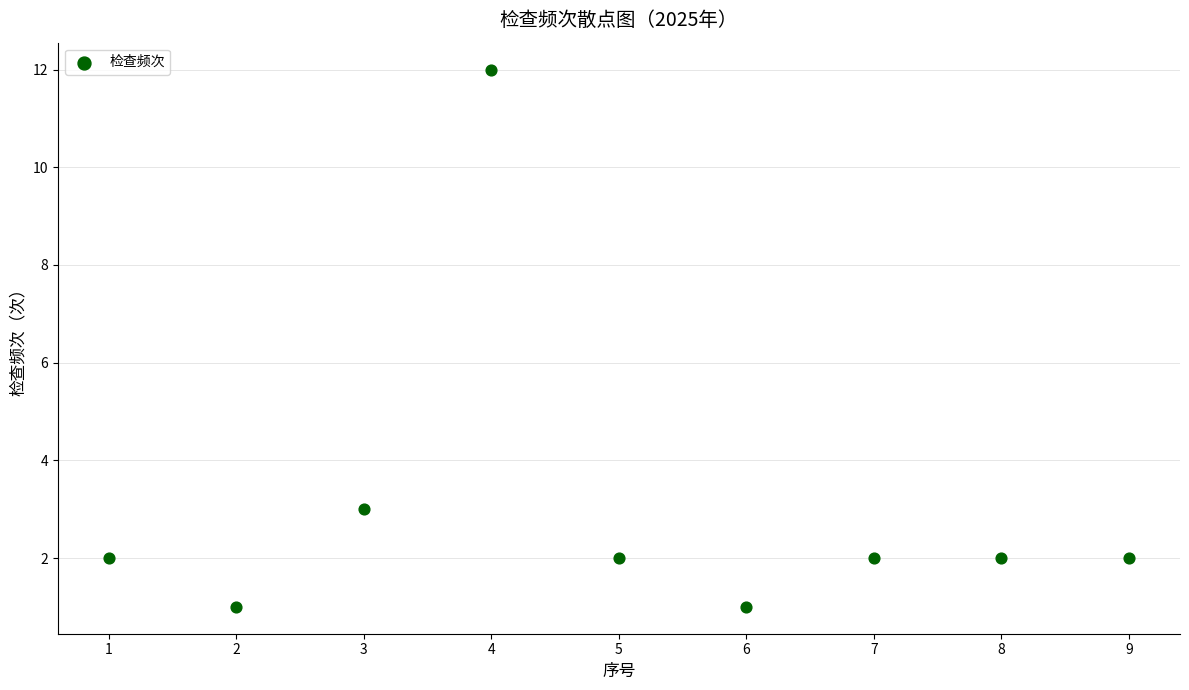

What is the range of Y values (max minus min)?

11